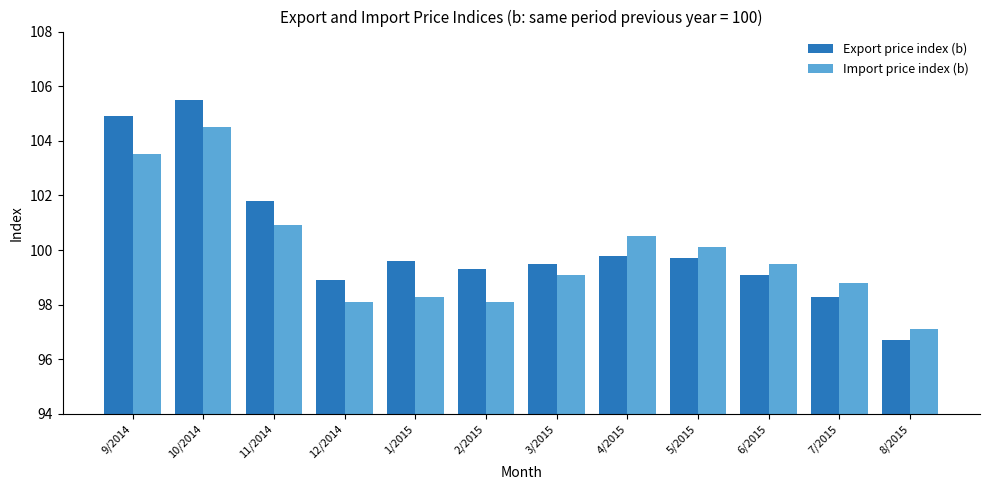

List the series in order of their peak value, highest first.

Export price index (b), Import price index (b)